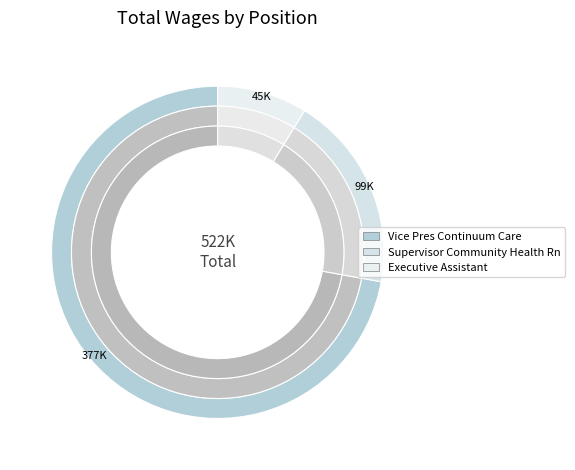

What percentage is the Executive Assistant slice, to the nearest percent?

9%